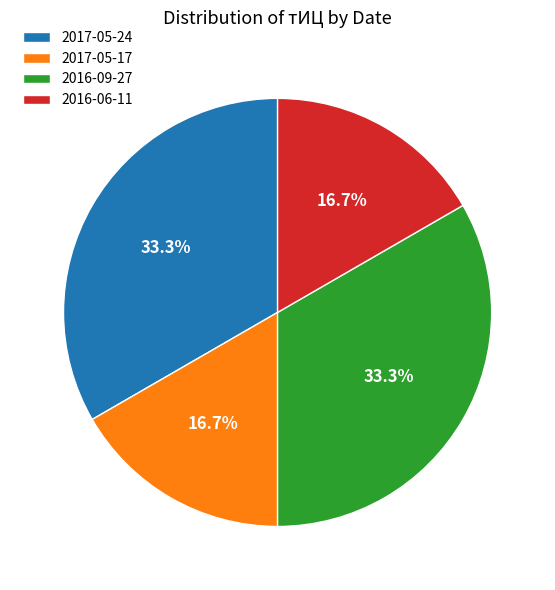

To the nearest percent, what is the average slice percentage?

25%